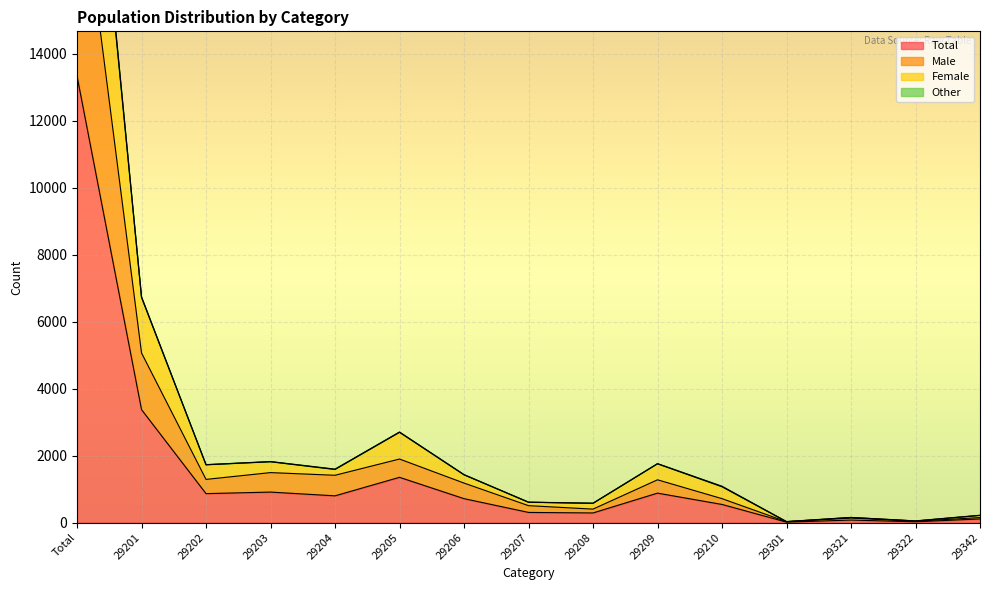

How many lines are shown in the chart?

4